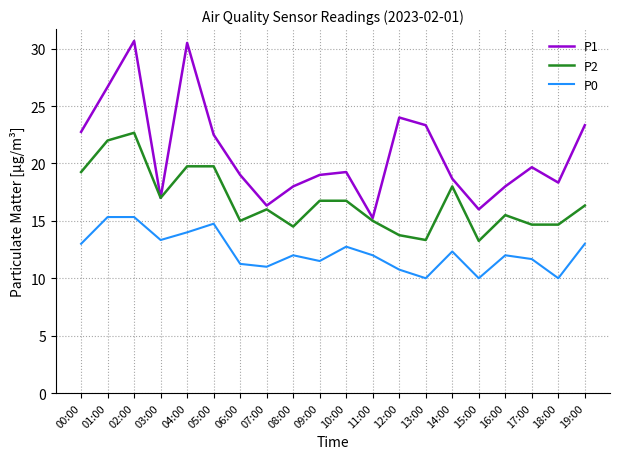

Between 01:00 and 06:00, which series saw the biggest shift?

P1